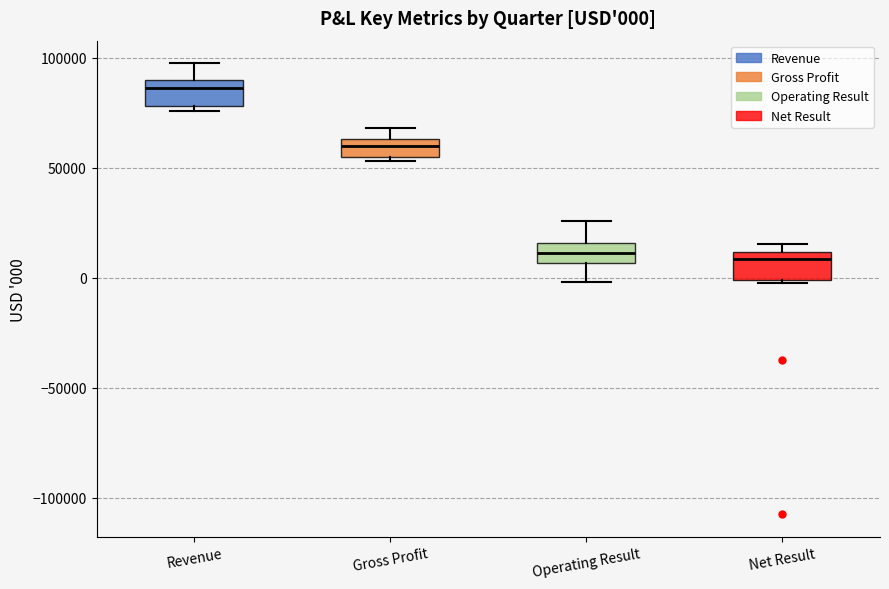

Which box has the highest median line?

Revenue